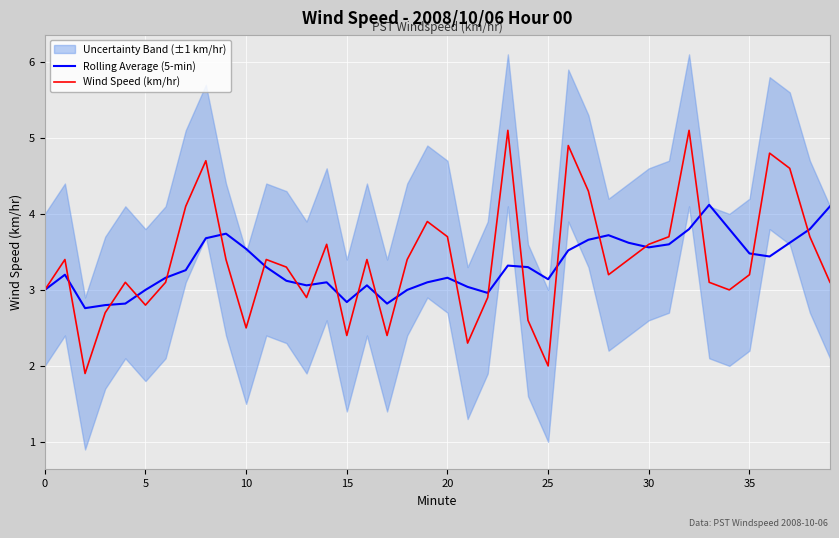

What is the value of the Wind Speed (km/hr) point at the 5th from the left?

3.1